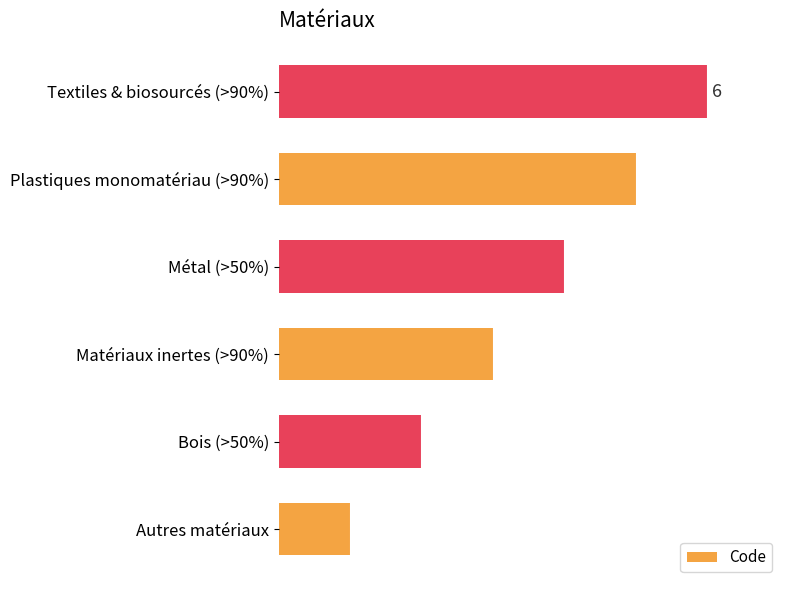

The chart shows a value of 5 at Plastiques monomatériau (>90%). True or false?

True